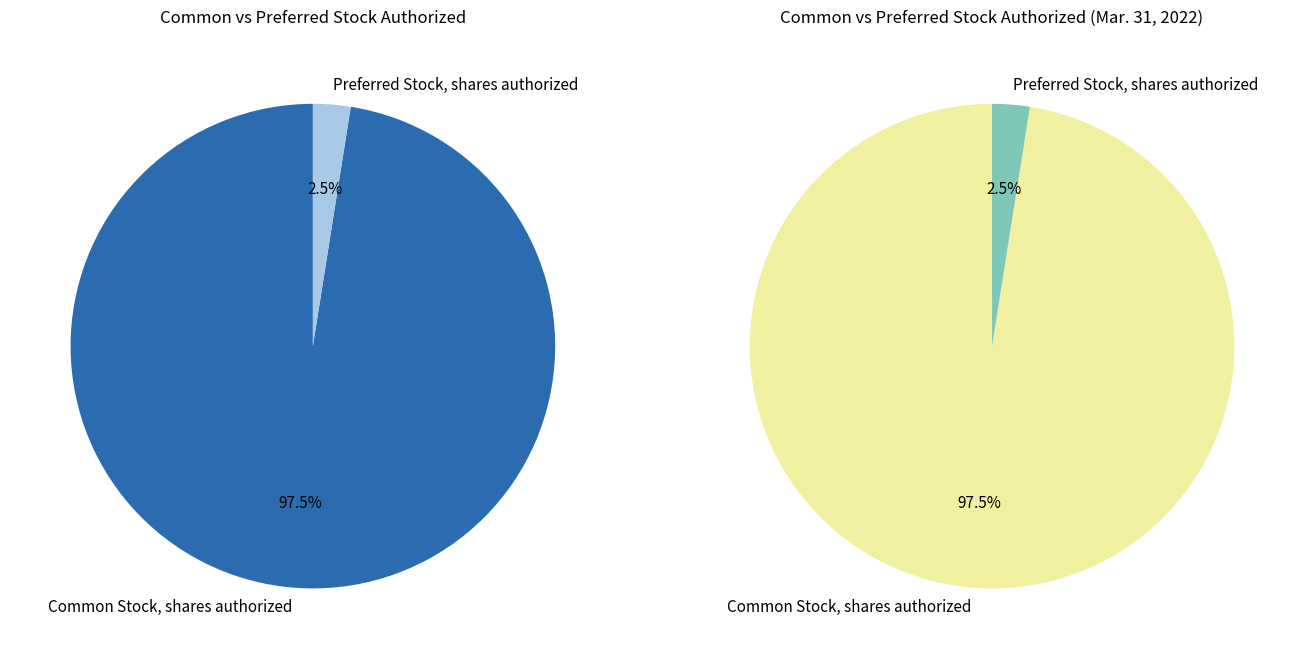

What is the ratio of the value at Common Stock, shares authorized to the value at Preferred Stock, shares authorized?

39.0